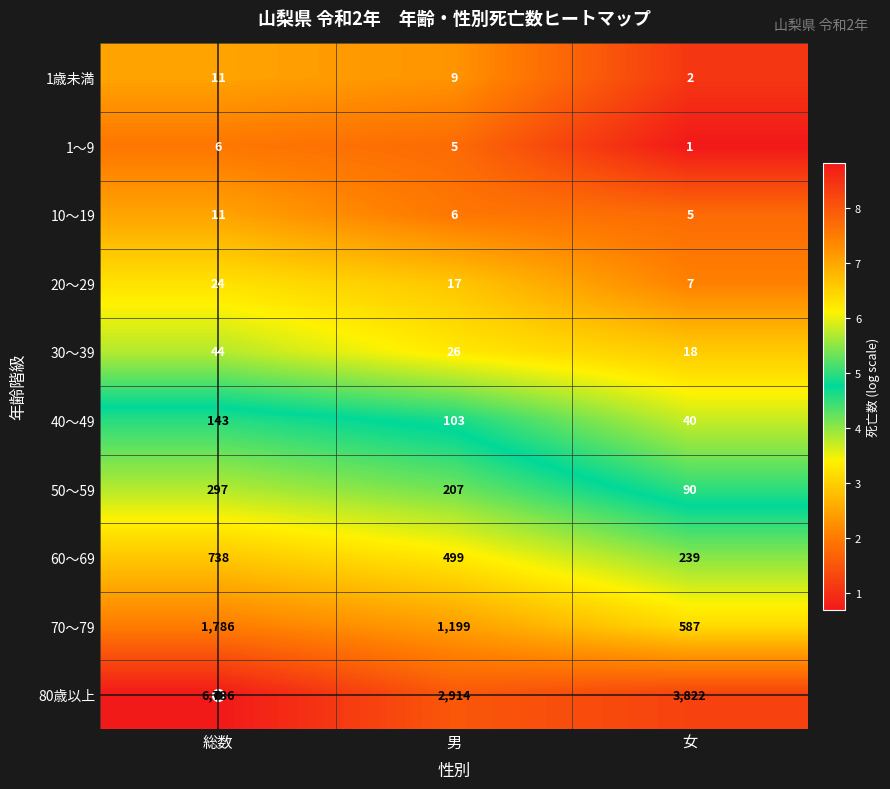

What is the total value across all series at 総数?

9796